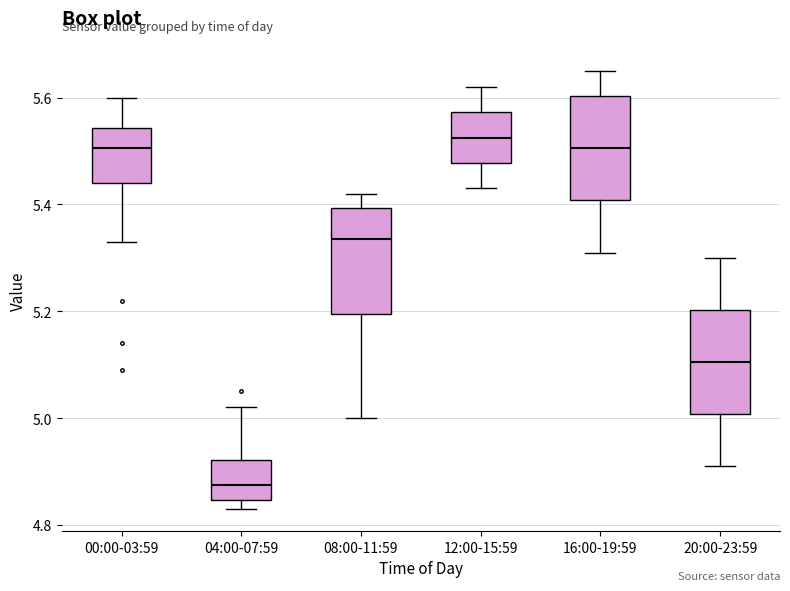

Where is the upper edge of the box for 00:00-03:59 on the y-axis? The values are not printed on the chart, so give them approximately, as read against the axis.

5.54